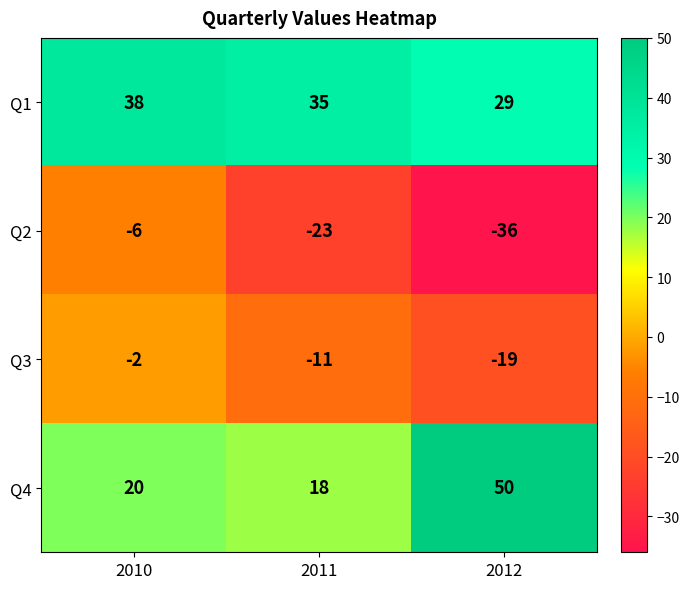

Rank the series at 2010 from lowest to highest value.

Q2, Q3, Q4, Q1